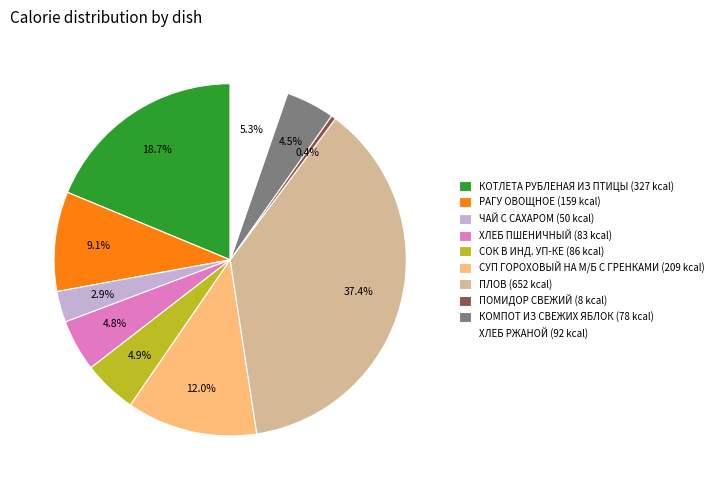

How much of the chart is everything except СОК В ИНД. УП-КЕ?

95.1%